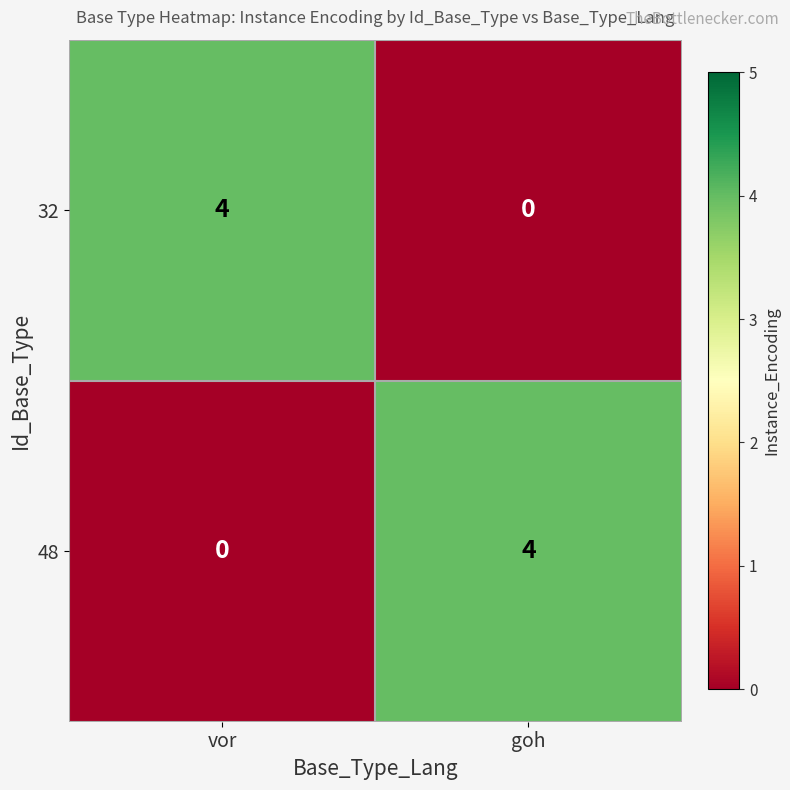

Reading right to left, extract all data points from this chart.

32: goh=0	vor=4
48: goh=4	vor=0